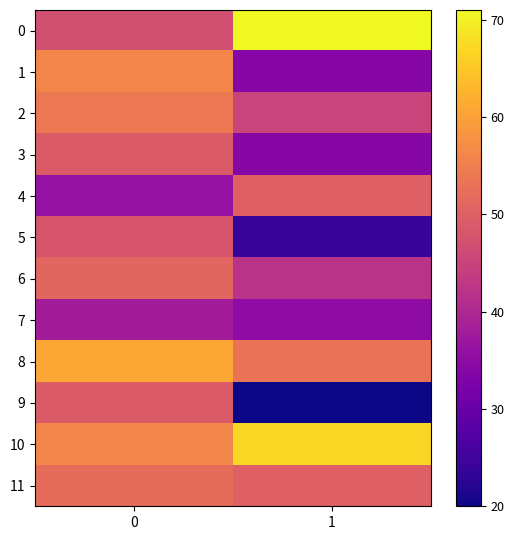

At how many categories does at least one series exceed 37?

2